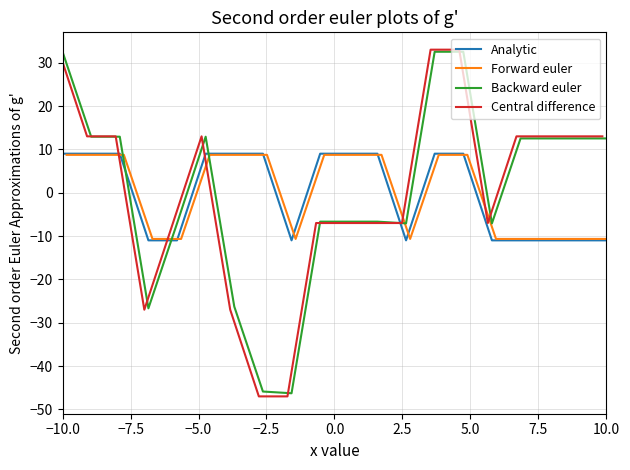

Where does the Analytic series first go above 8?

−10.0